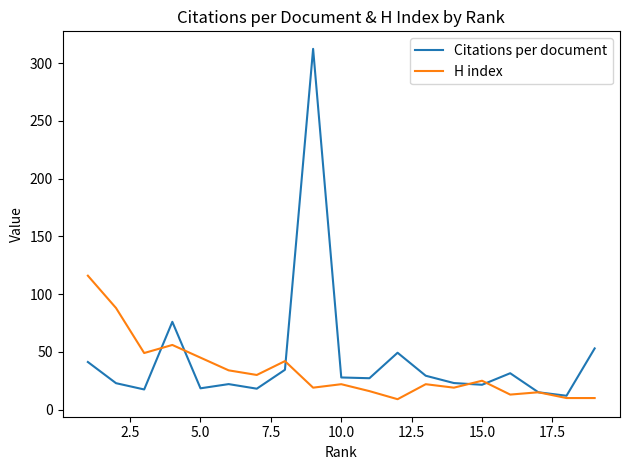

True or false: Citations per document and H index intersect in this chart.

True